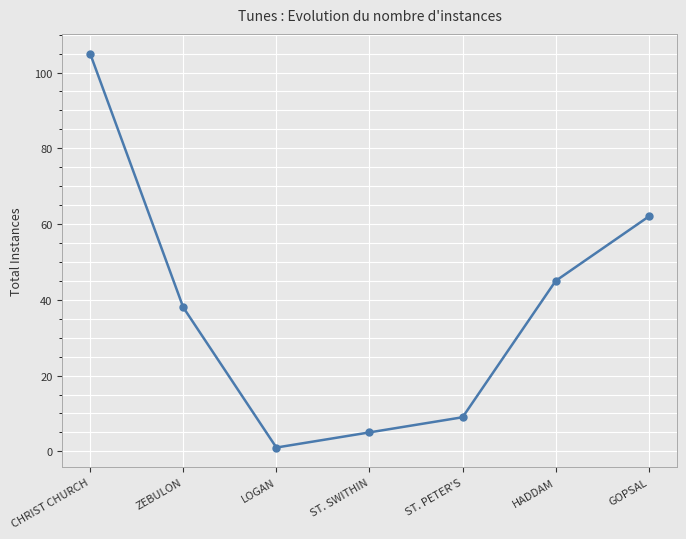

List the labels in order of value, smallest first.

LOGAN, ST. SWITHIN, ST. PETER'S, ZEBULON, HADDAM, GOPSAL, CHRIST CHURCH